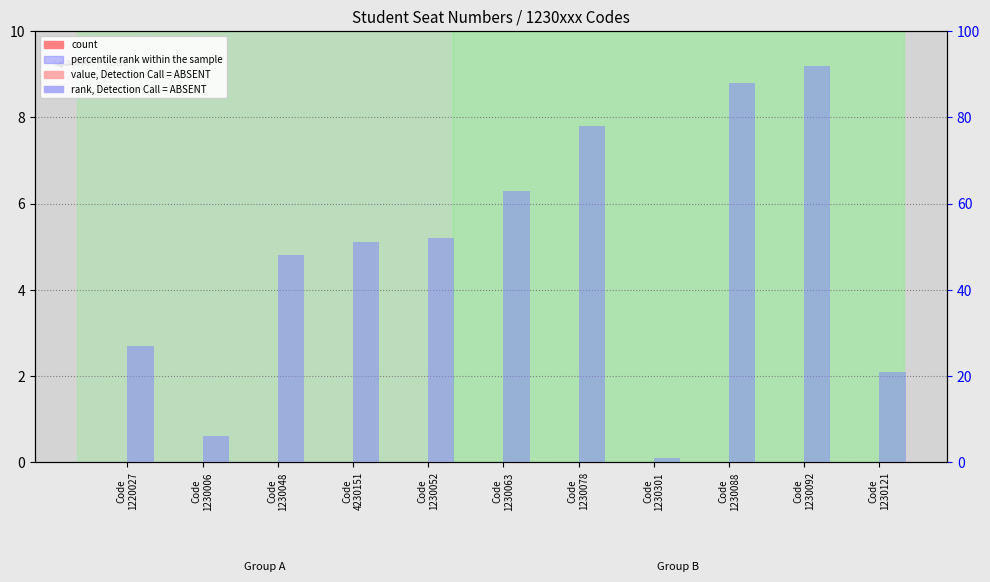

At how many categories does at least one series exceed 55?

4